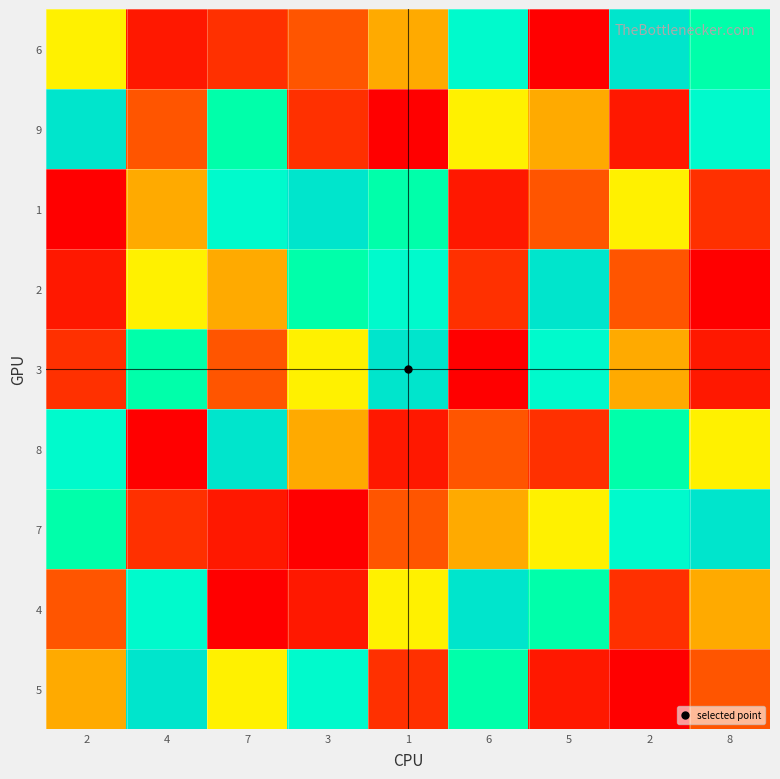

Reading right to left, transcribe all the data shown in this chart.

6: 8=7	2=9	5=1	6=8	1=5	3=4	7=3	4=2	2=6
9: 8=8	2=2	5=5	6=6	1=1	3=3	7=7	4=4	2=9
1: 8=3	2=6	5=4	6=2	1=7	3=9	7=8	4=5	2=1
2: 8=1	2=4	5=9	6=3	1=8	3=7	7=5	4=6	2=2
3: 8=2	2=5	5=8	6=1	1=9	3=6	7=4	4=7	2=3
8: 8=6	2=7	5=3	6=4	1=2	3=5	7=9	4=1	2=8
7: 8=9	2=8	5=6	6=5	1=4	3=1	7=2	4=3	2=7
4: 8=5	2=3	5=7	6=9	1=6	3=2	7=1	4=8	2=4
5: 8=4	2=1	5=2	6=7	1=3	3=8	7=6	4=9	2=5